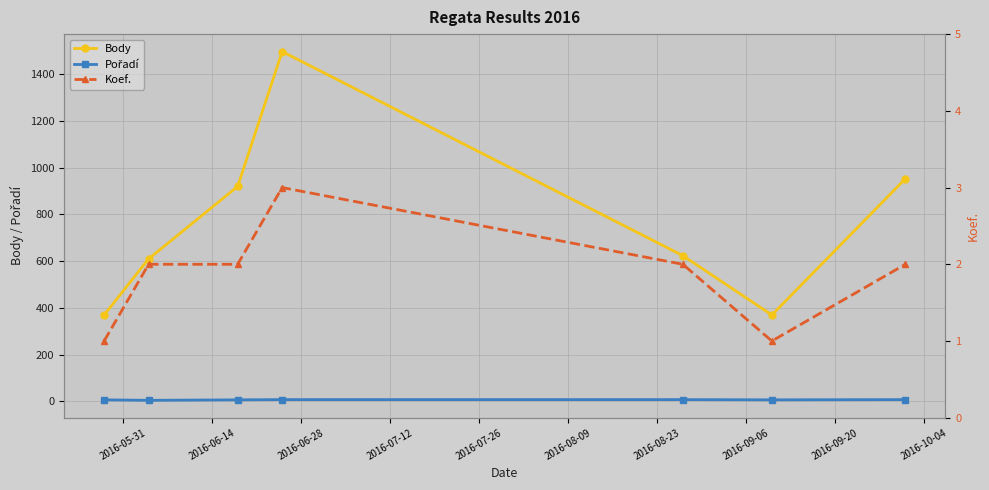

True or false: Body and Koef. intersect in this chart.

False